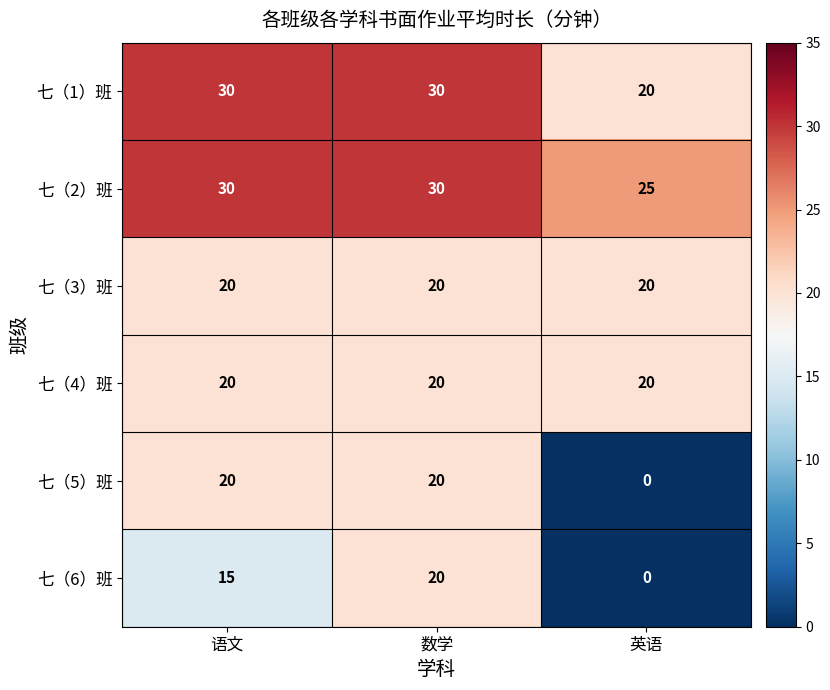

At which category is the sum across all series the highest?

数学